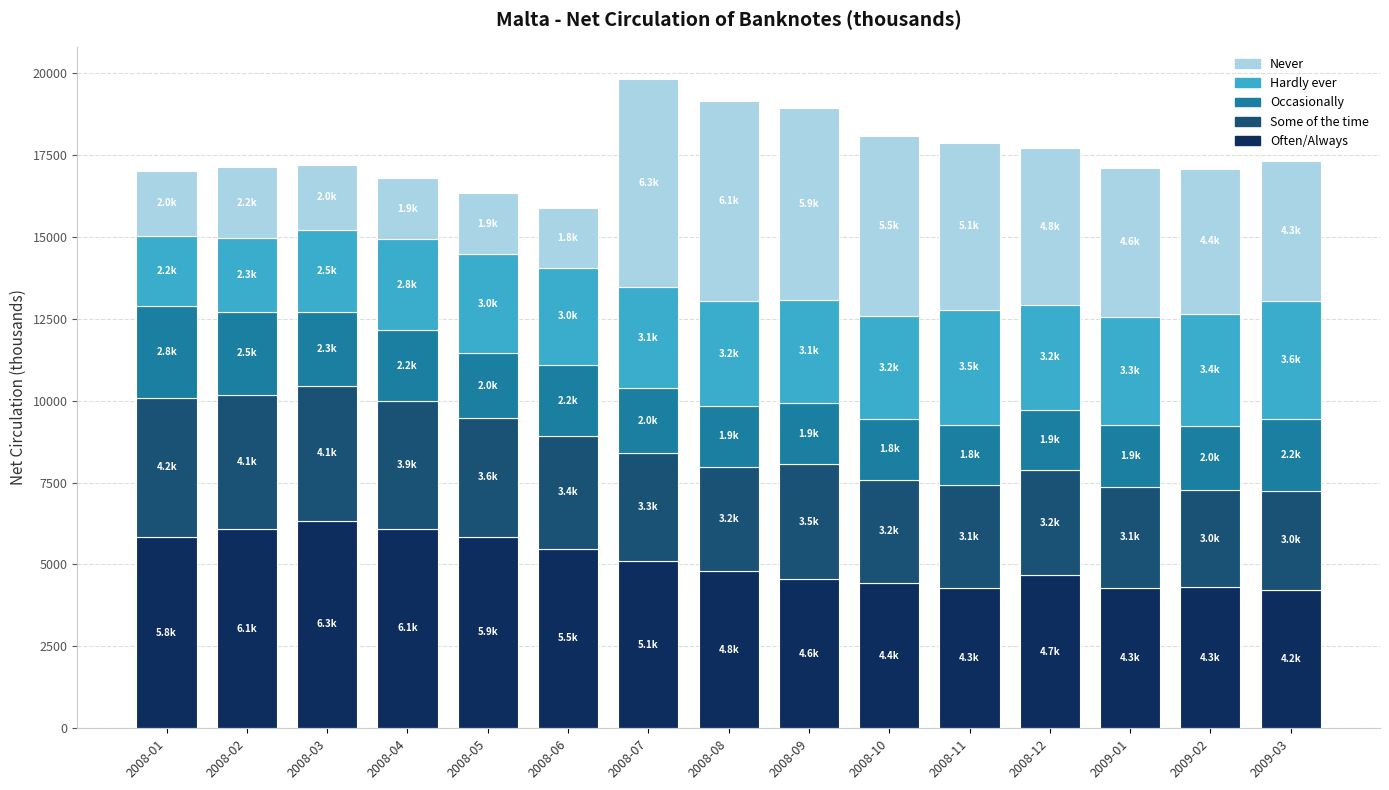

What is the minimum value for Often/Always?

4235.3